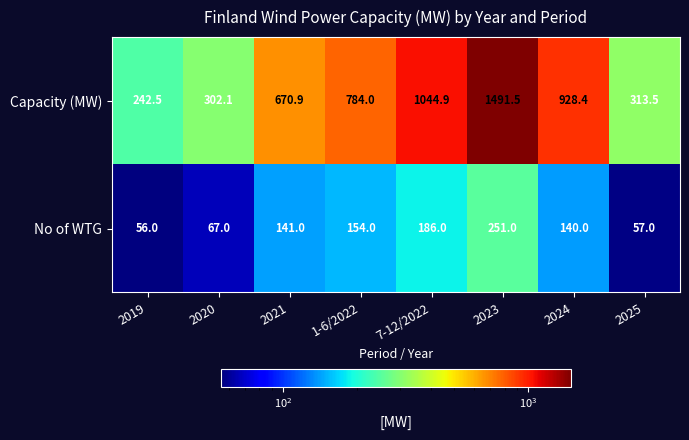

What is the sum of all Capacity (MW) values?

5777.8